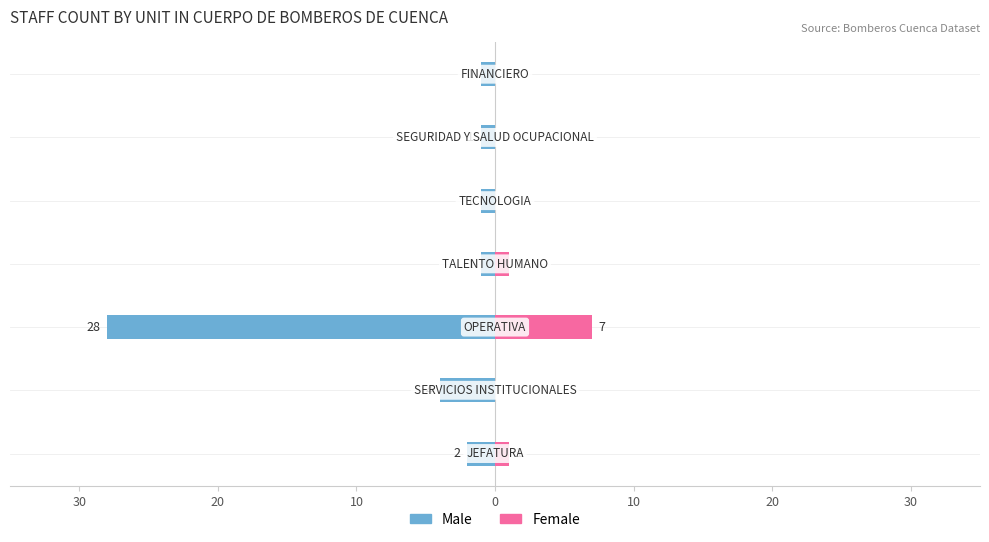

How many values in Female are above zero?

3